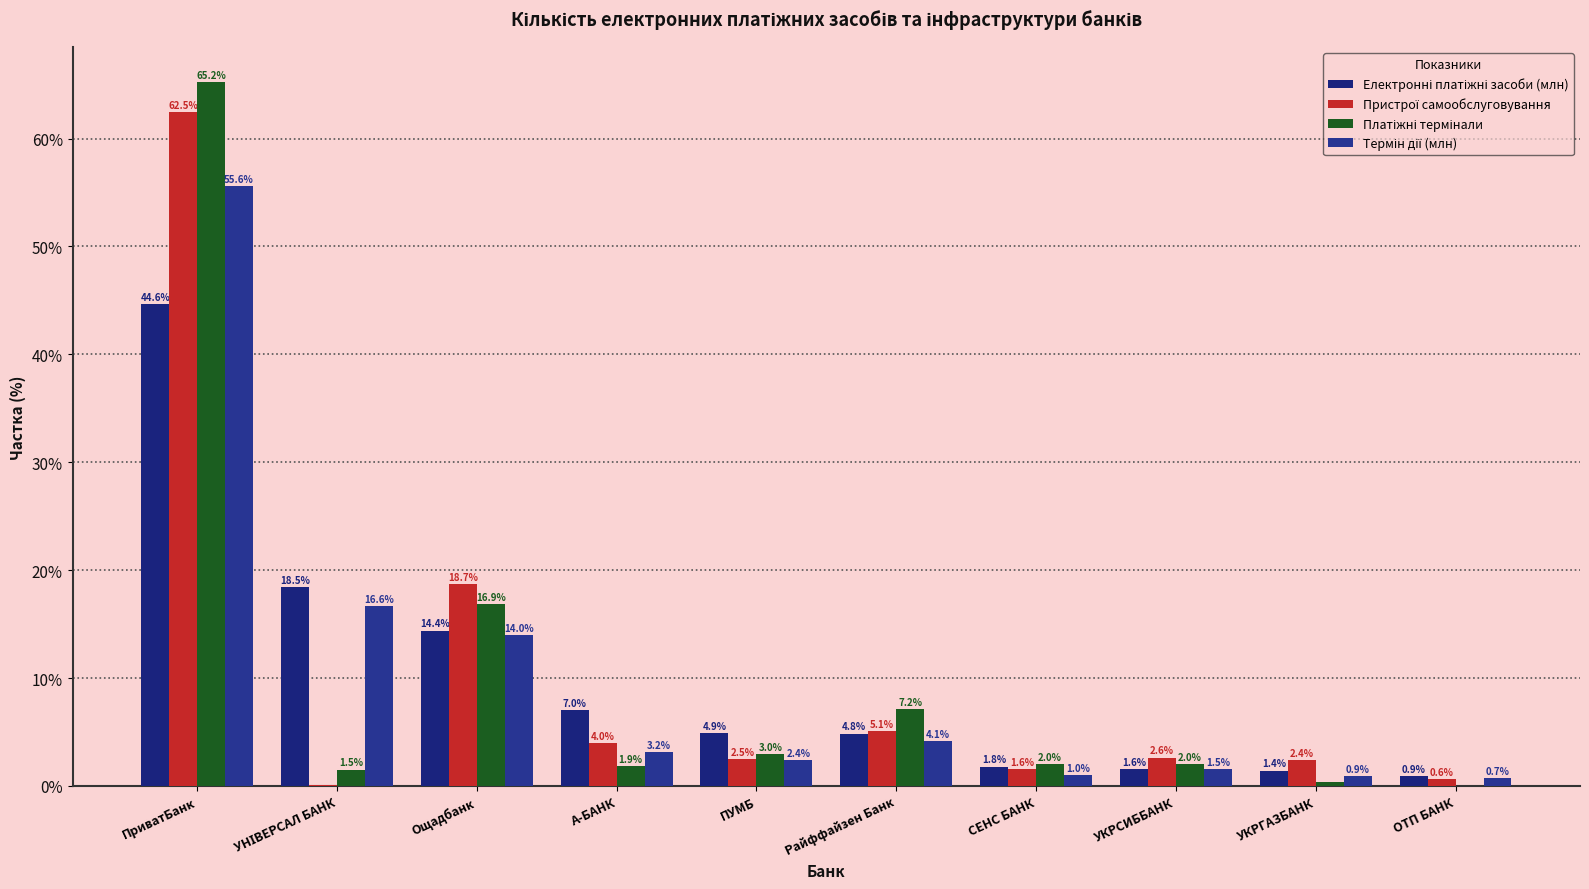

Does the chart contain stacked bars?

No